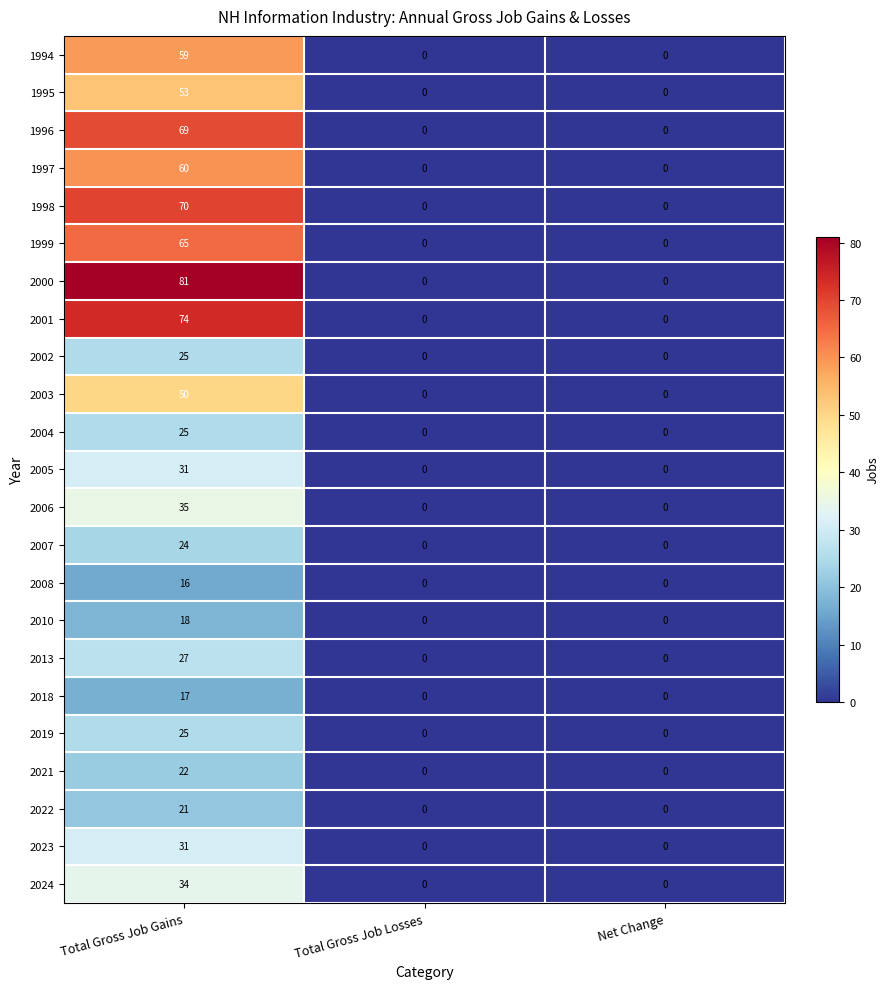

At which category is the sum across all series the highest?

Total Gross Job Gains